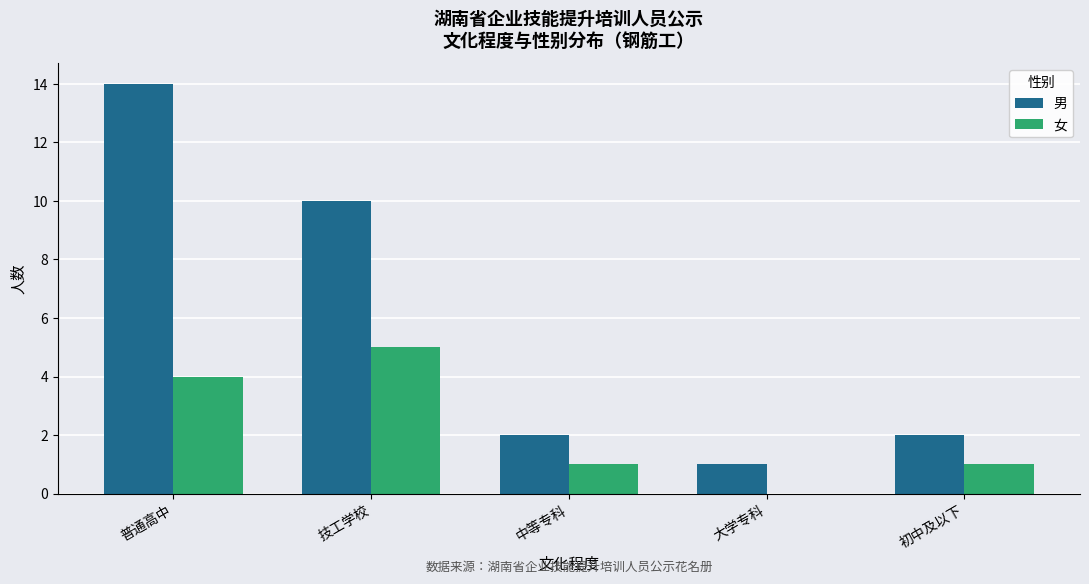

Between 技工学校 and 大学专科, which series saw the biggest shift?

男